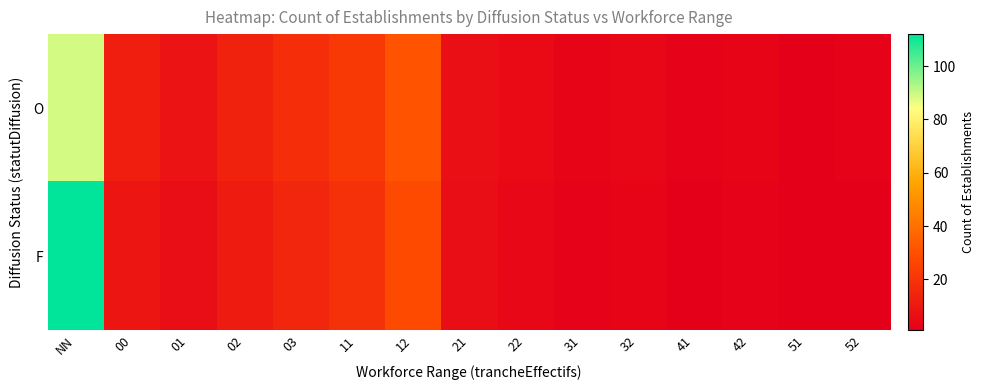

Reading left to right, what are all the values shown in this chart?

O: NN=89	00=12	01=8	02=14	03=18	11=22	12=31	21=7	22=5	31=3	32=4	41=2	42=3	51=1	52=2
F: NN=112	00=9	01=6	02=11	03=15	11=19	12=28	21=6	22=4	31=2	32=3	41=1	42=2	51=1	52=1